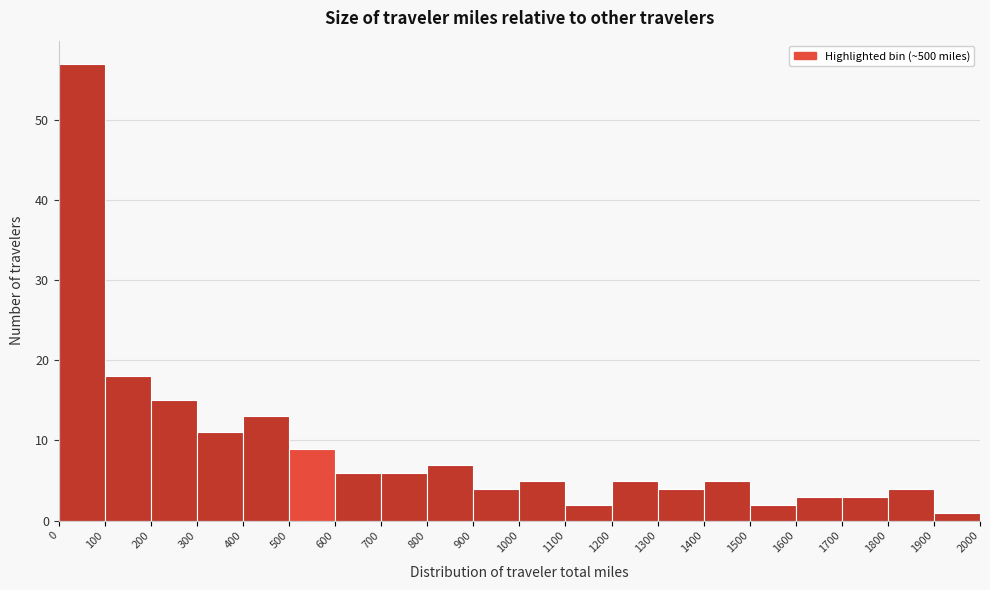

How tall is the bar that spans 1700 to 1800 on the x-axis? The values are not printed on the chart, so give them approximately, as read against the axis.

3